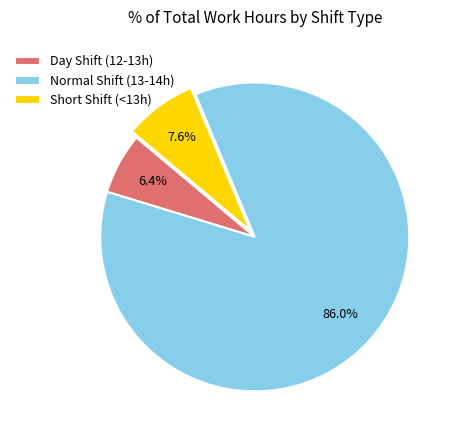

Which slice represents more than half of the pie?

Normal Shift (13-14h)